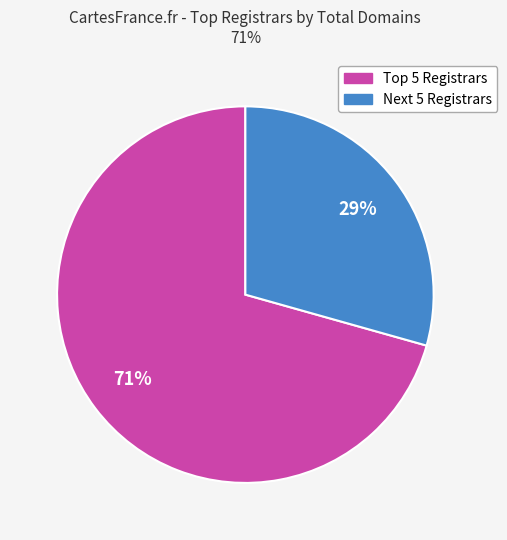

Is there a majority slice in this chart?

Yes